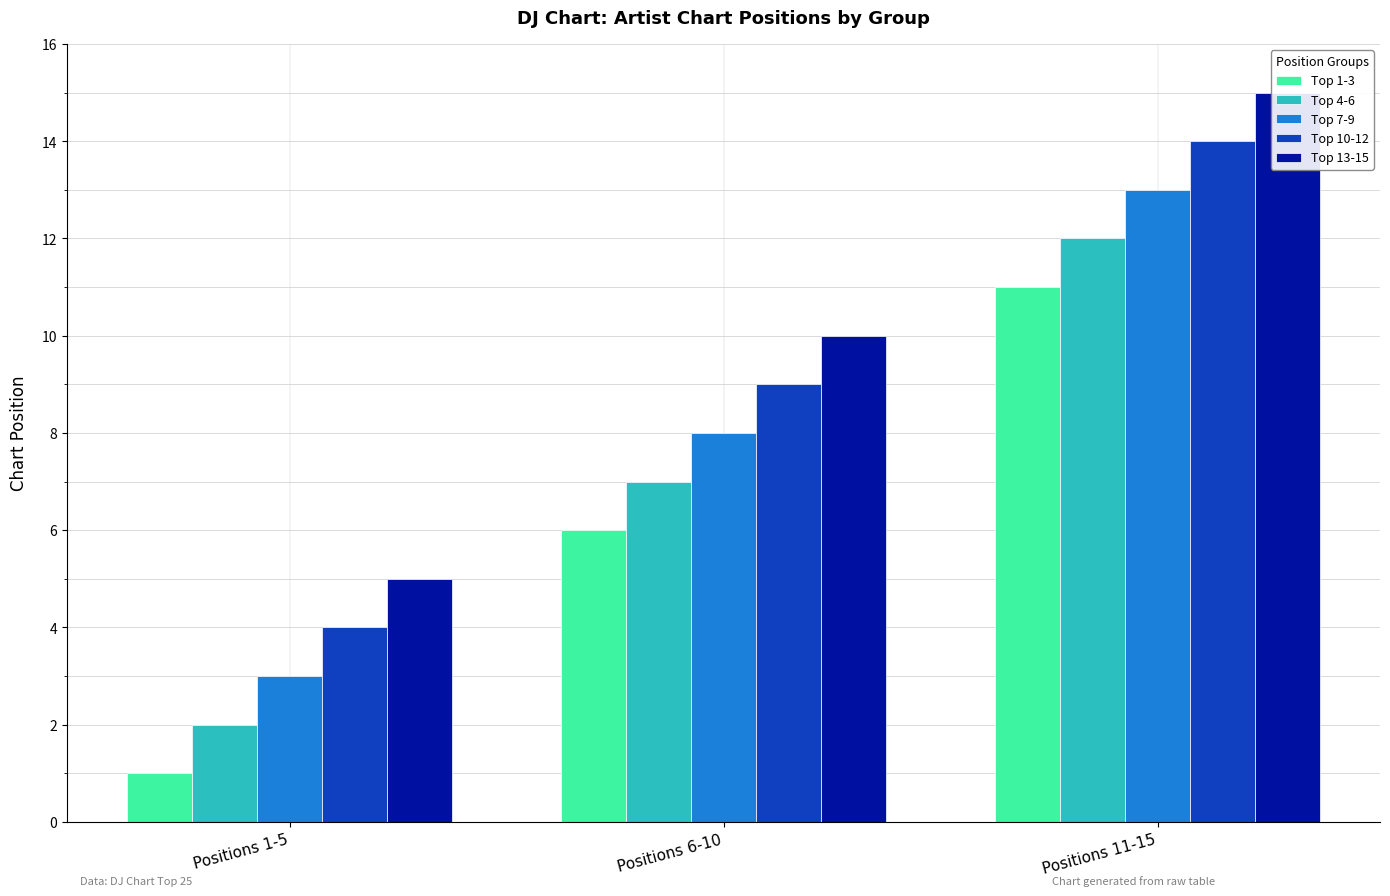

Which series changed the most between Positions 1-5 and Positions 6-10?

Top 1-3